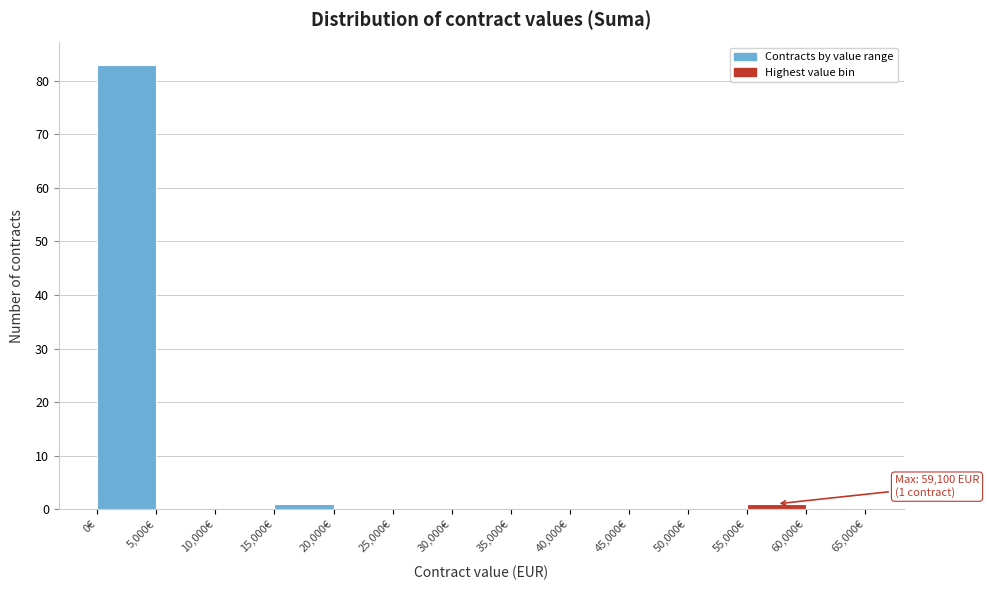

Which range on the x-axis has the tallest bar?

0 to 5000